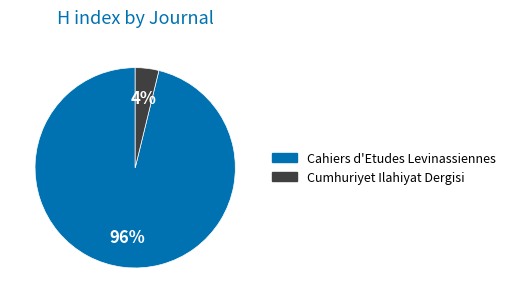

To the nearest percent, what is the combined percentage of Cahiers d'Etudes Levinassiennes and Cumhuriyet Ilahiyat Dergisi?

100%